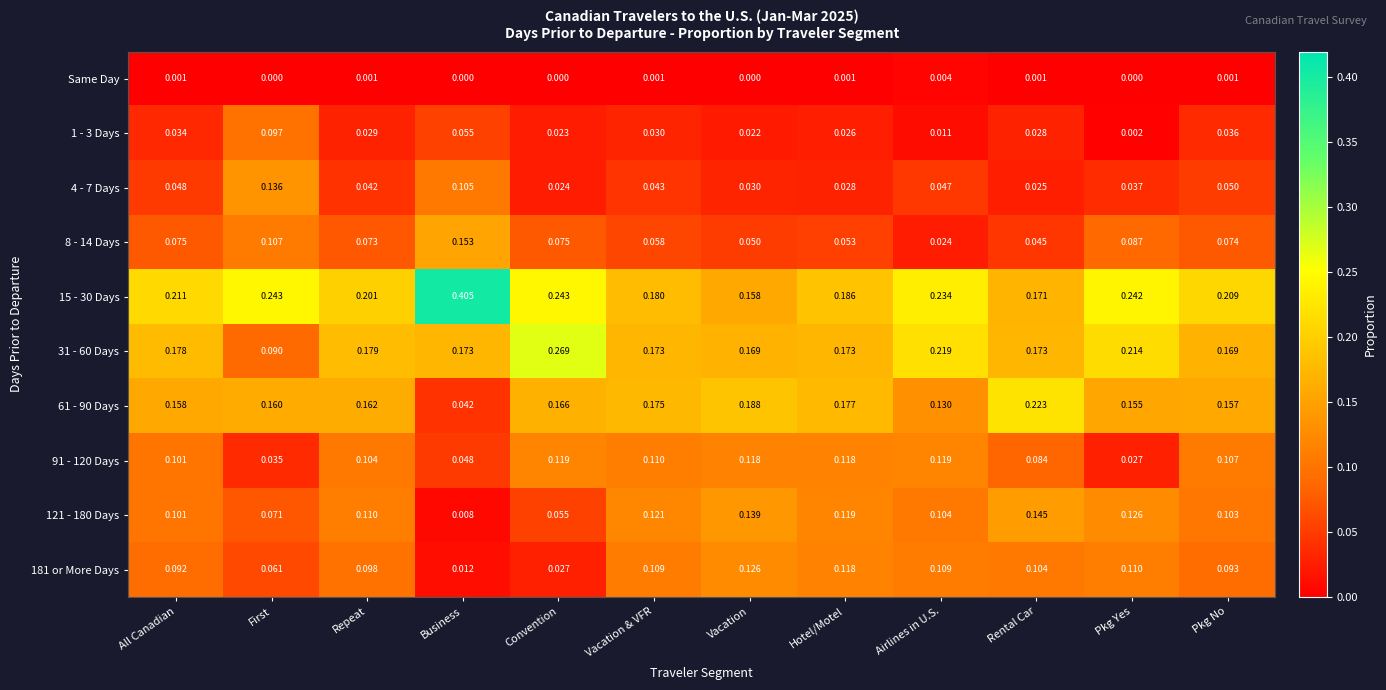

Rank the series at Pkg Yes from lowest to highest value.

Same Day, 1 - 3 Days, 91 - 120 Days, 4 - 7 Days, 8 - 14 Days, 181 or More Days, 121 - 180 Days, 61 - 90 Days, 31 - 60 Days, 15 - 30 Days